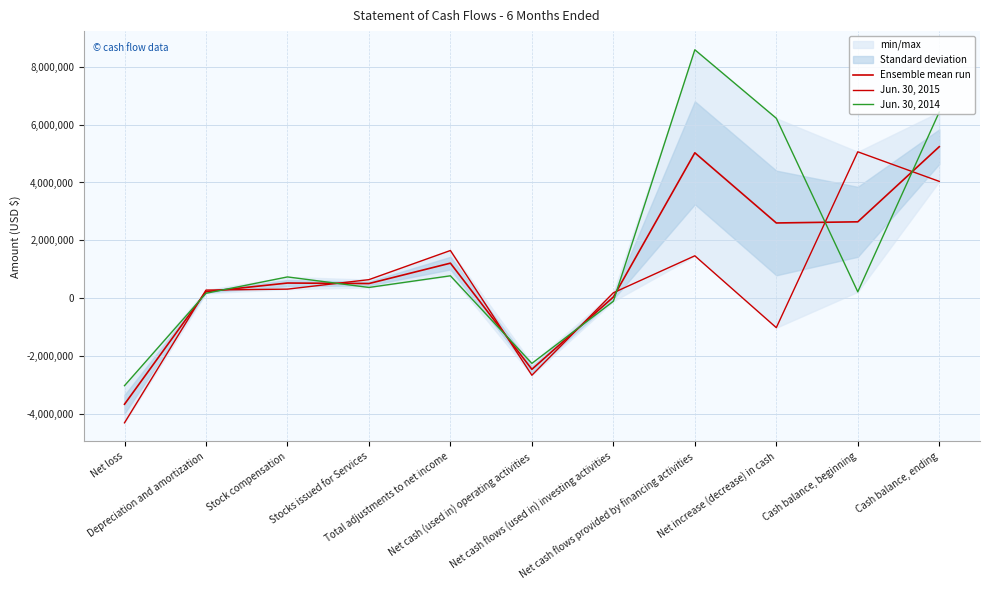

Reading left to right, list all the values displayed in this chart.

Ensemble mean run: Net loss=-3673707.5	Depreciation and amortization=220916.5	Stock compensation=520716.5	Stocks issued for Services=503040.5	Total adjustments to net income=1208686.0	Net cash (used in) operating activities=-2465021.5	Net cash flows (used in) investing activities=36428.5	Net cash flows provided by financing activities=5027889.0	Net increase (decrease) in cash=2599296.0	Cash balance, beginning=2639098.5	Cash balance, ending=5238394.5
Jun. 30, 2015: Net loss=-4316574.0	Depreciation and amortization=276619.0	Stock compensation=309405.0	Stocks issued for Services=638275.0	Total adjustments to net income=1646521.0	Net cash (used in) operating activities=-2670053.0	Net cash flows (used in) investing activities=183844.0	Net cash flows provided by financing activities=1462725.0	Net increase (decrease) in cash=-1023484.0	Cash balance, beginning=5061674.0	Cash balance, ending=4038190.0
Jun. 30, 2014: Net loss=-3030841.0	Depreciation and amortization=165214.0	Stock compensation=732028.0	Stocks issued for Services=367806.0	Total adjustments to net income=770851.0	Net cash (used in) operating activities=-2259990.0	Net cash flows (used in) investing activities=-110987.0	Net cash flows provided by financing activities=8593053.0	Net increase (decrease) in cash=6222076.0	Cash balance, beginning=216523.0	Cash balance, ending=6438599.0